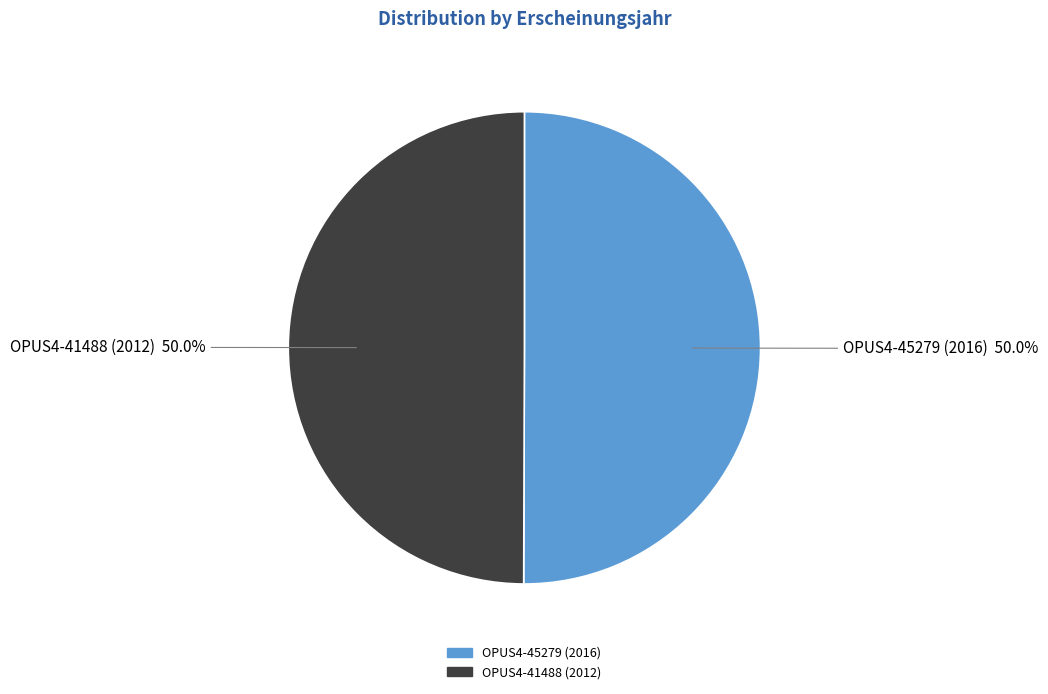

What percentage do OPUS4-45279 (2016) and OPUS4-41488 (2012) together represent?

100.0%